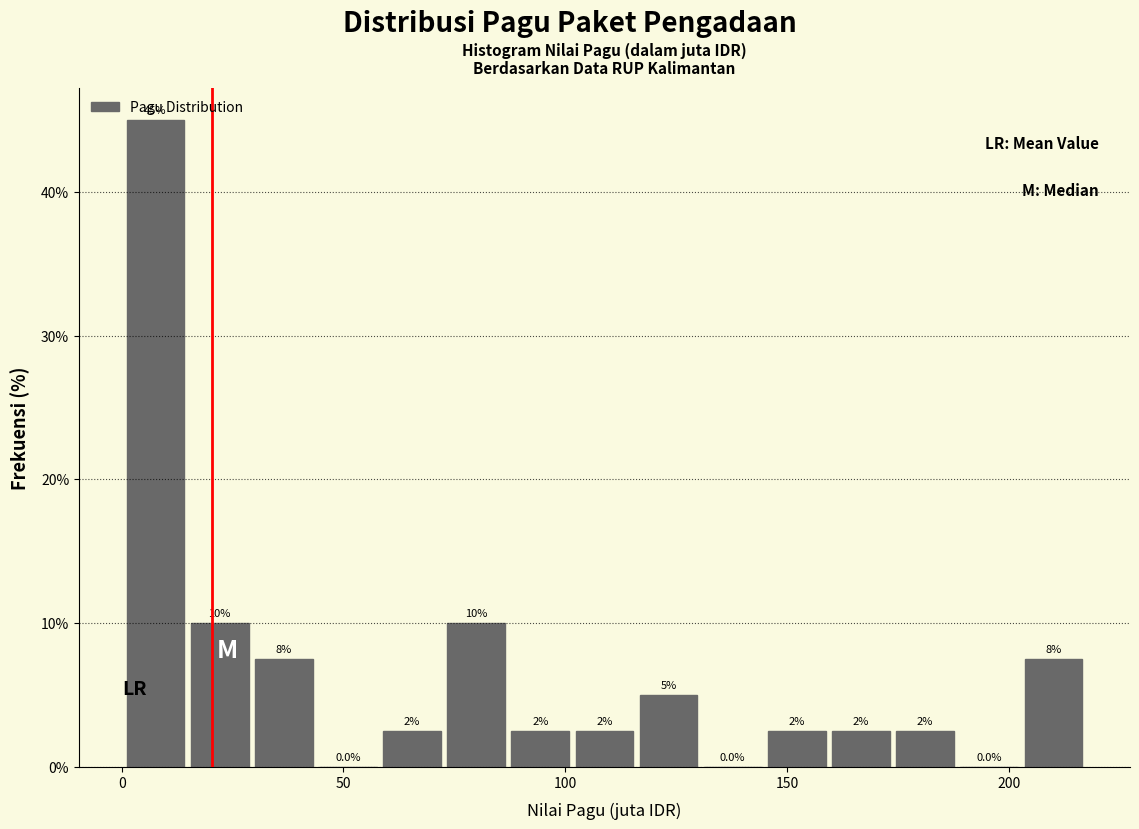

Around what value on the x-axis is the tallest bar? Give the approximate position of its centre, as read against the axis.

10